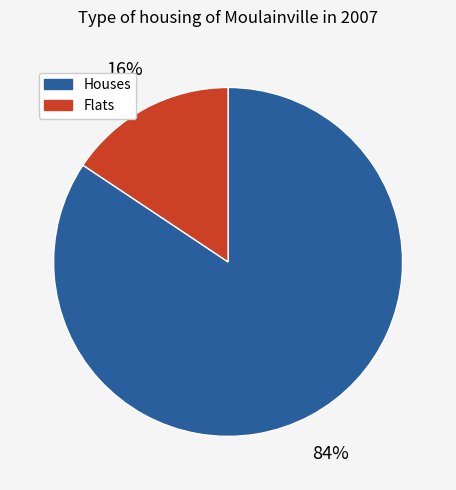

What is the largest slice in the pie chart?

Houses